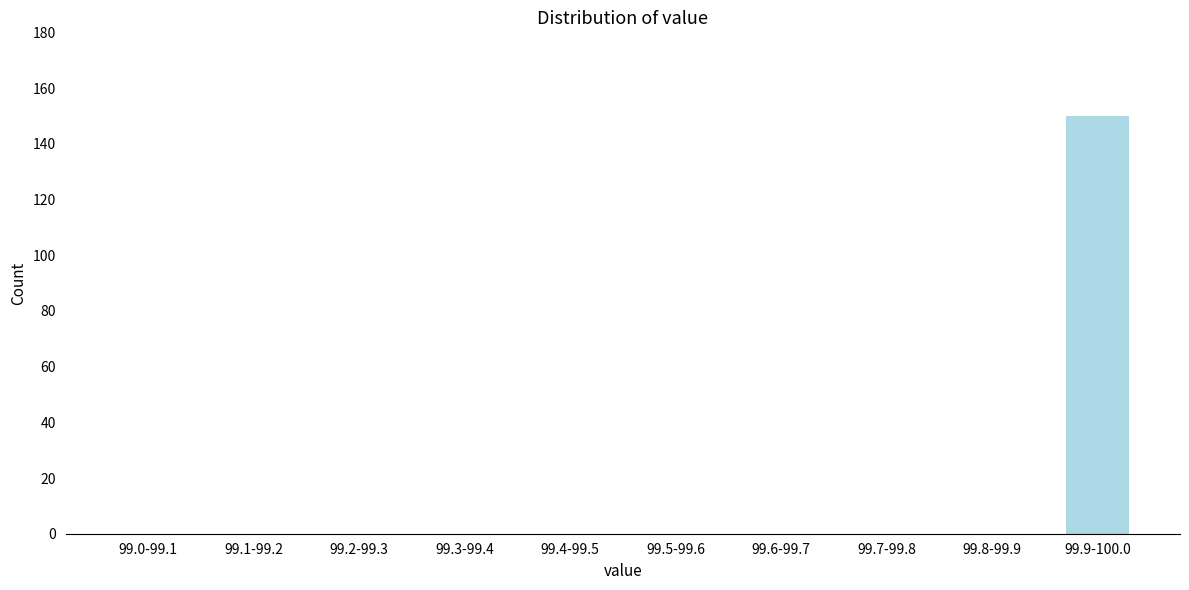

Reading right to left, extract all data points from this chart.

99.9-100.0=150	99.8-99.9=0	99.7-99.8=0	99.6-99.7=0	99.5-99.6=0	99.4-99.5=0	99.3-99.4=0	99.2-99.3=0	99.1-99.2=0	99.0-99.1=0